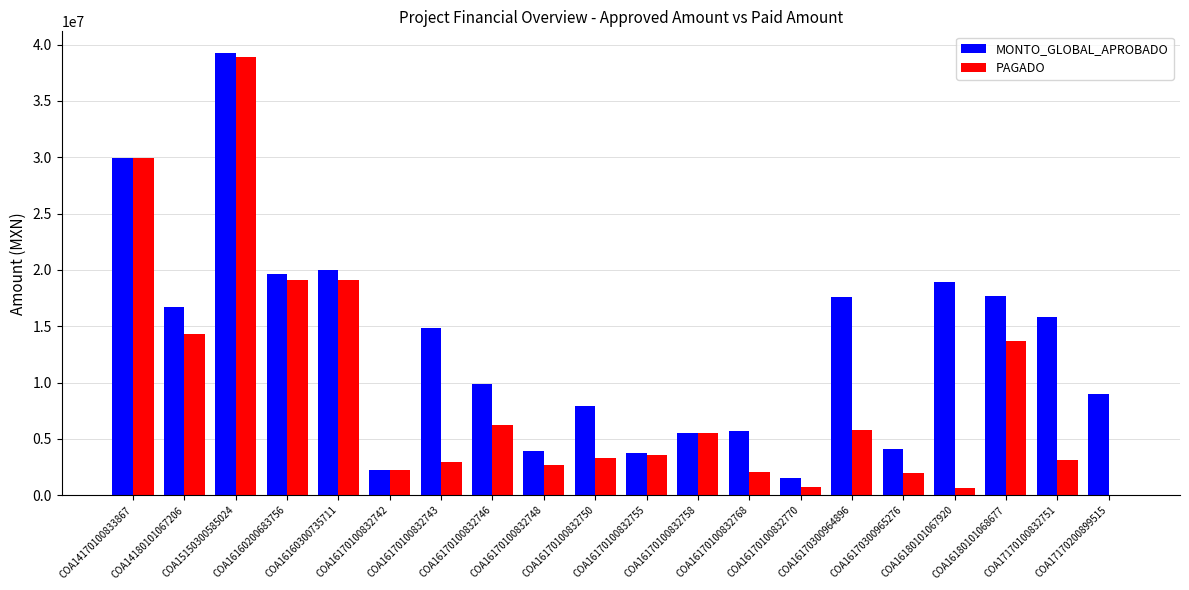

At which category is the sum across all series the highest?

COA15150300585024